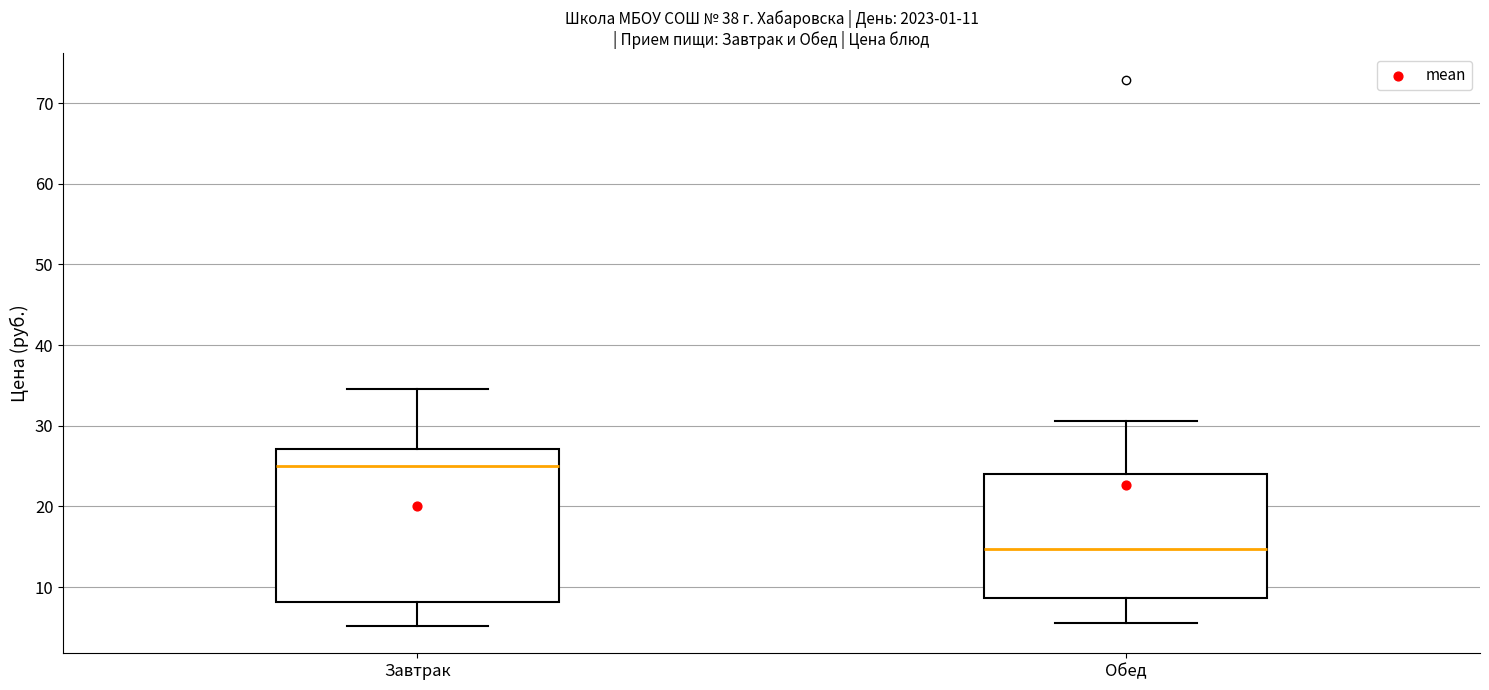

Where is the upper edge of the box for Завтрак on the y-axis? The values are not printed on the chart, so give them approximately, as read against the axis.

27